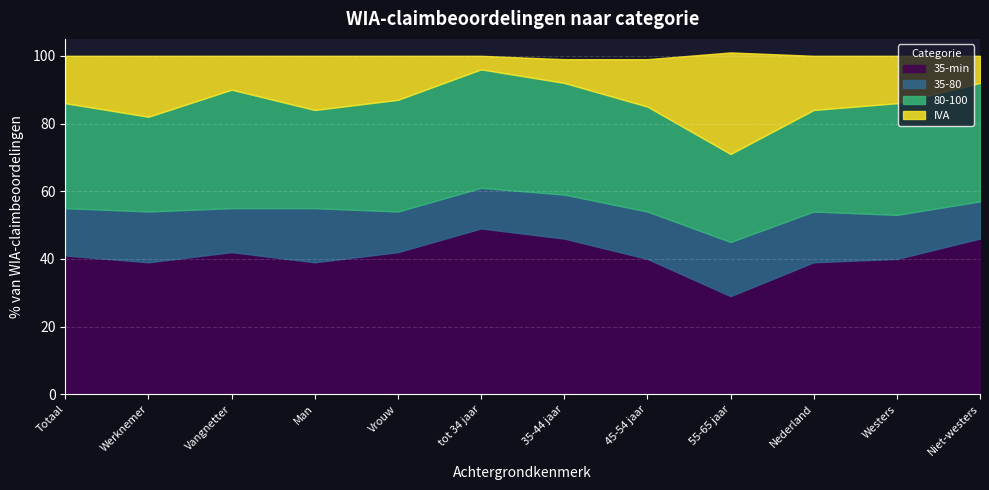

List the labels in order of 35-80 value, smallest first.

Niet-westers, Vrouw, tot 34 jaar, Vangnetter, 35-44 jaar, Westers, Totaal, 45-54 jaar, Werknemer, Nederland, Man, 55-65 jaar